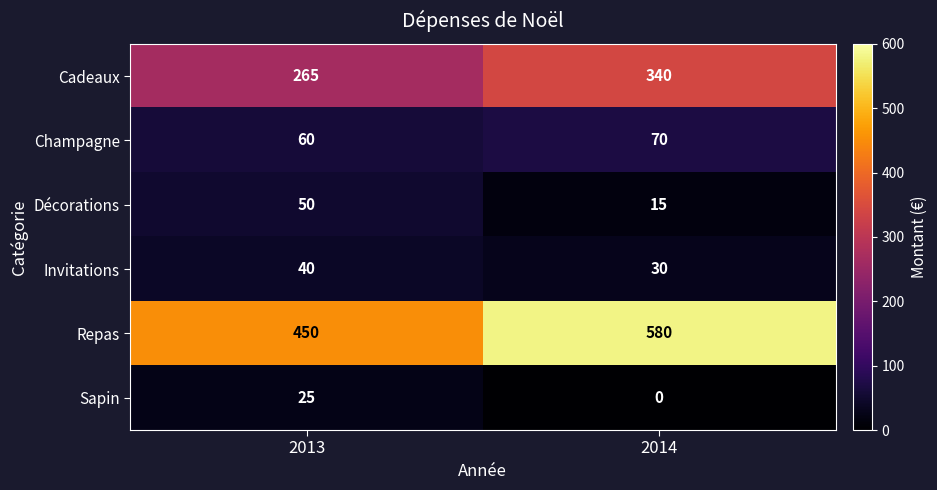

What is the difference between the highest and lowest values at 2014?

580